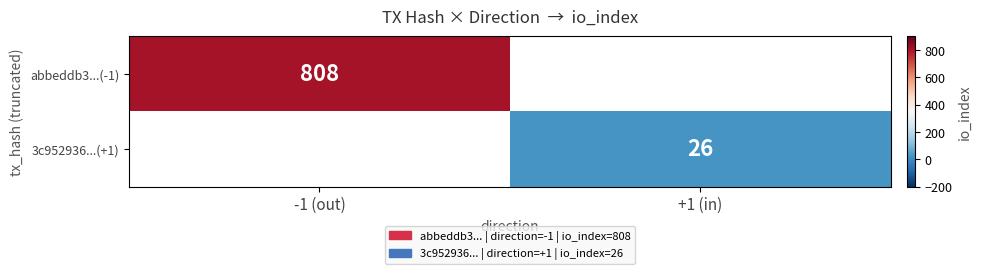

True or false: 3c952936...(+1) has a value of 26 at +1 (in).

True